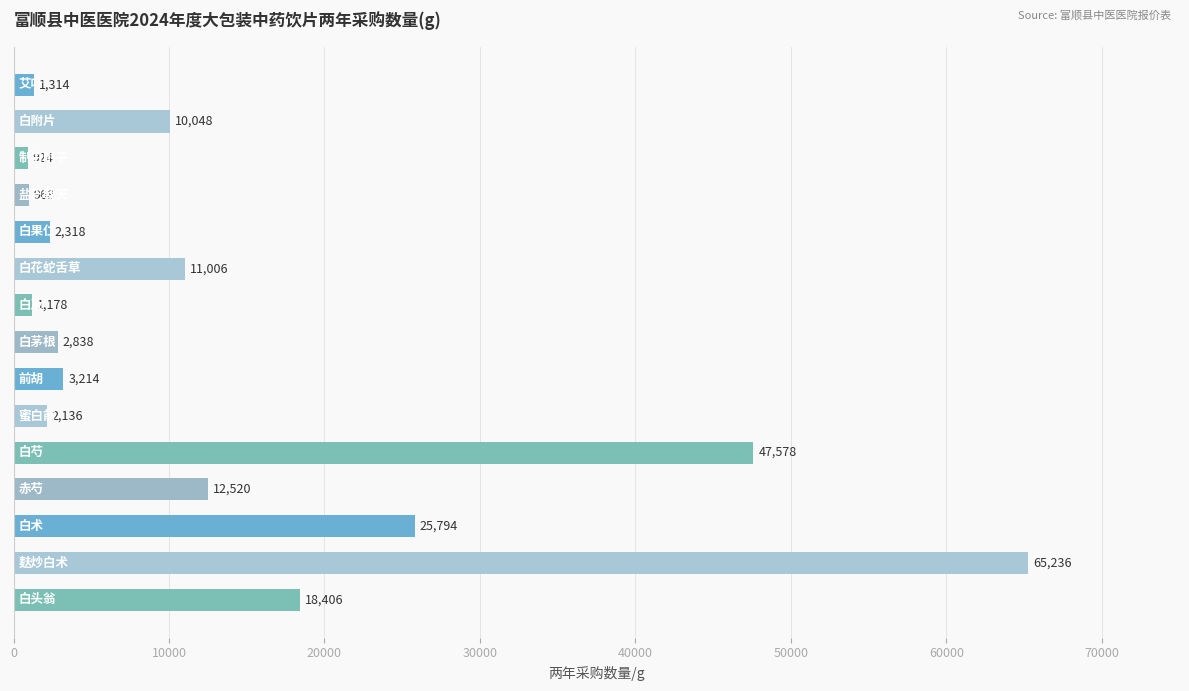

What is the maximum value shown in the chart?

65236